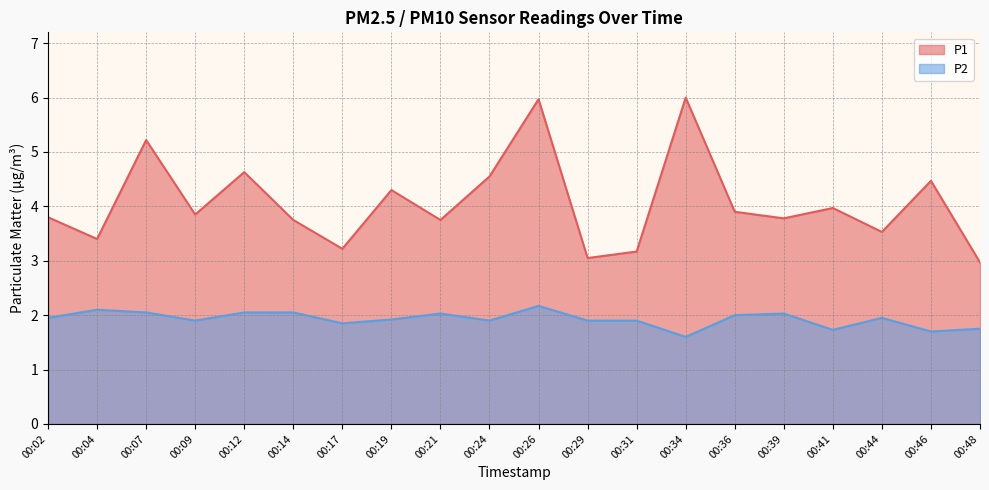

Rank the series by their average value, from lowest to highest.

P2, P1